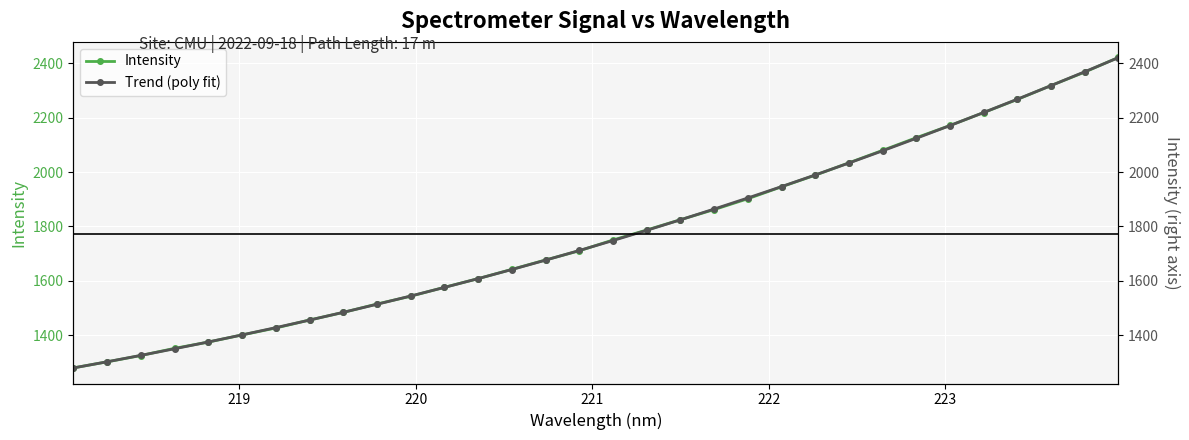

At how many categories does at least one series exceed 1285?

31